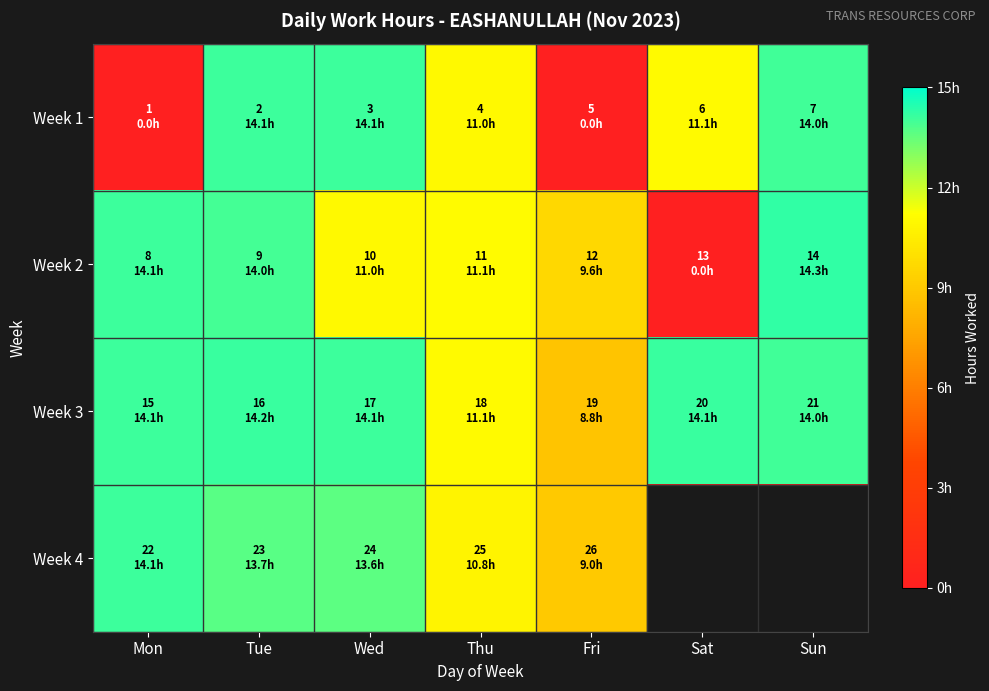

Which series has the widest spread of values?

Week 2